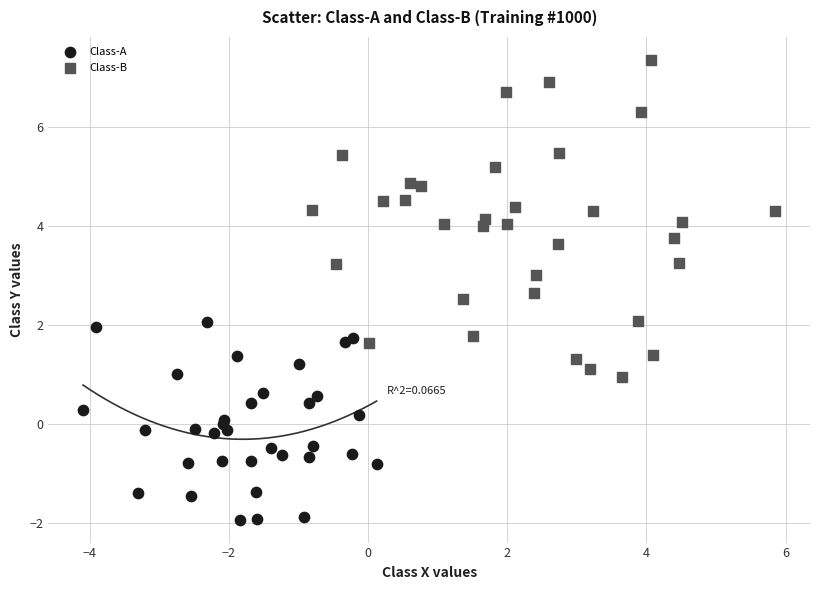

Which series has the widest spread of Y values?

Class-B